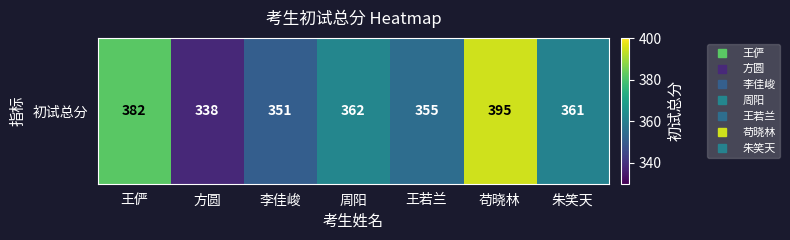

List the labels in order of value, largest first.

苟晓林, 王俨, 周阳, 朱笑天, 王若兰, 李佳峻, 方圆